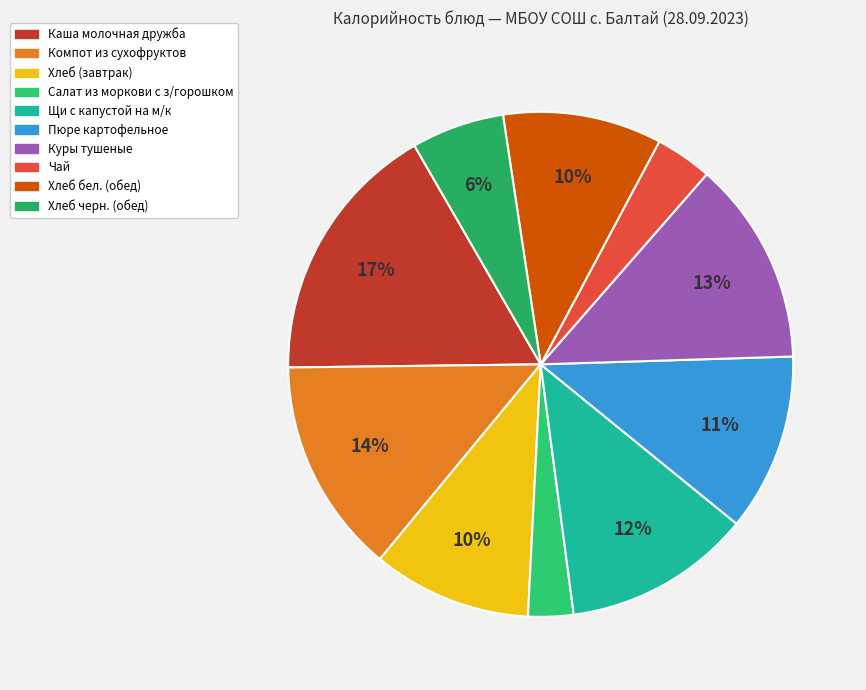

What is the smallest slice in the pie chart?

Салат из моркови с з/горошком